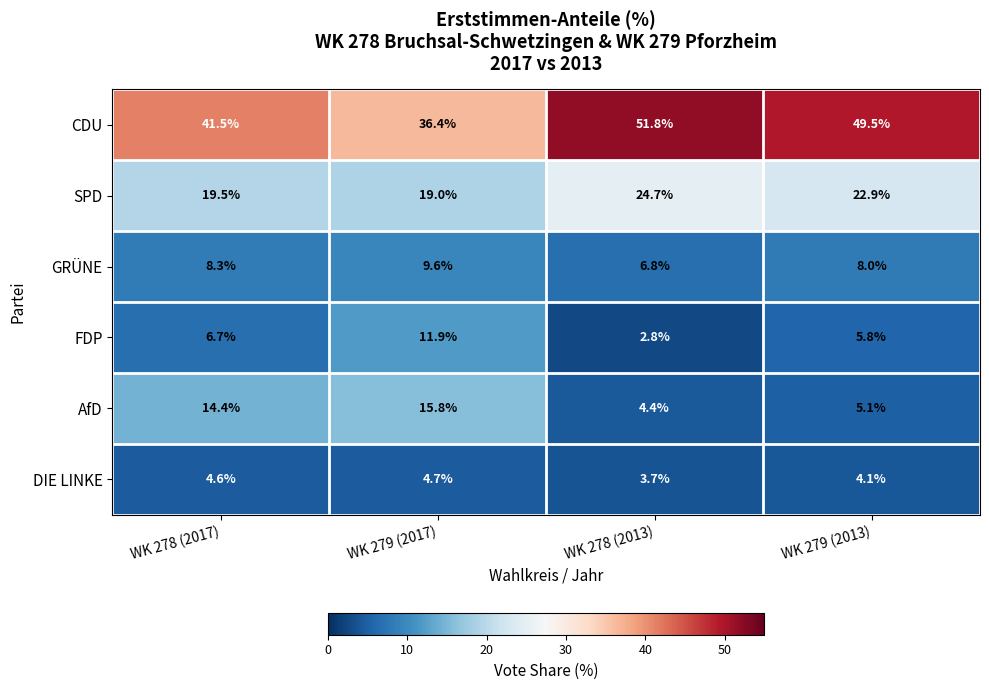

Reading left to right, list all the values displayed in this chart.

CDU: 41.5	36.4	51.8	49.5
SPD: 19.5	19.0	24.7	22.9
GRÜNE: 8.3	9.6	6.8	8.0
FDP: 6.7	11.9	2.8	5.8
AfD: 14.4	15.8	4.4	5.1
DIE LINKE: 4.6	4.7	3.7	4.1